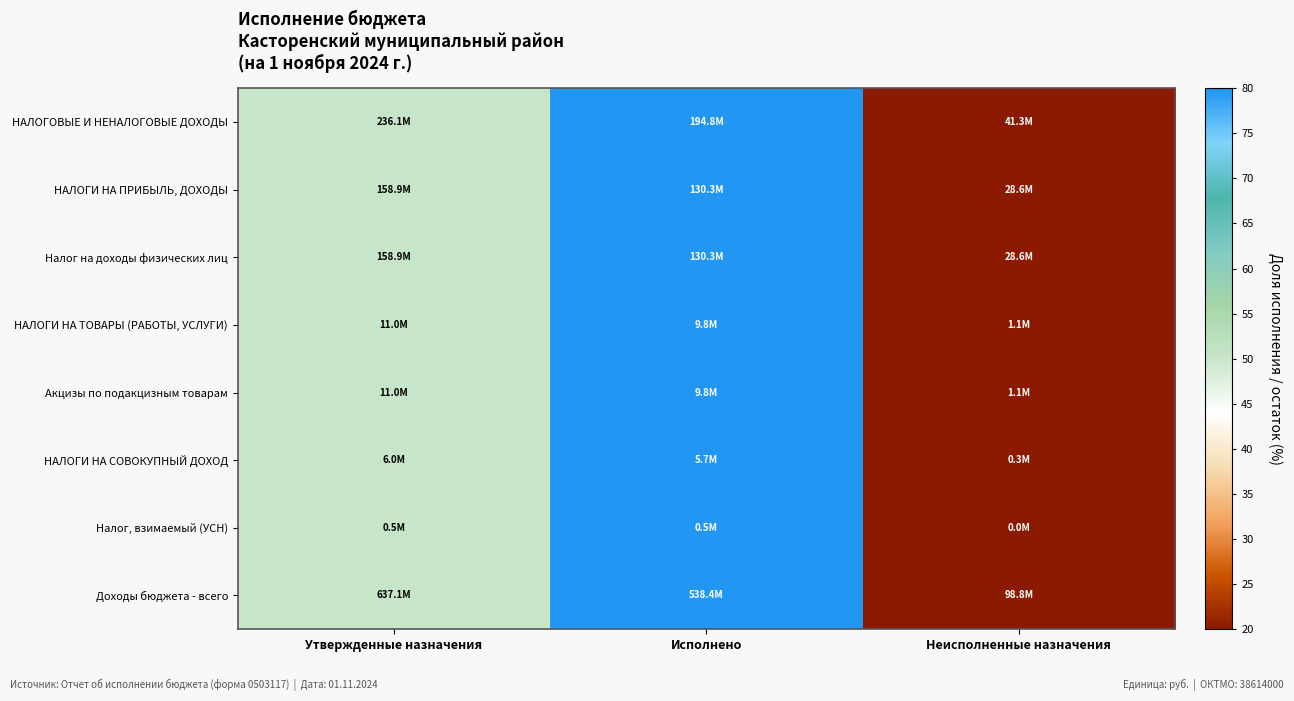

At which category is the sum across all series the highest?

Исполнено